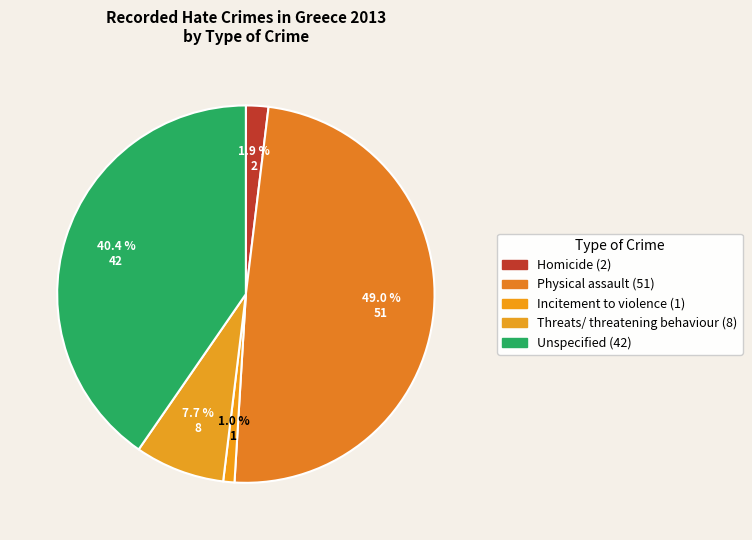

Which slice is the largest?

Physical assault